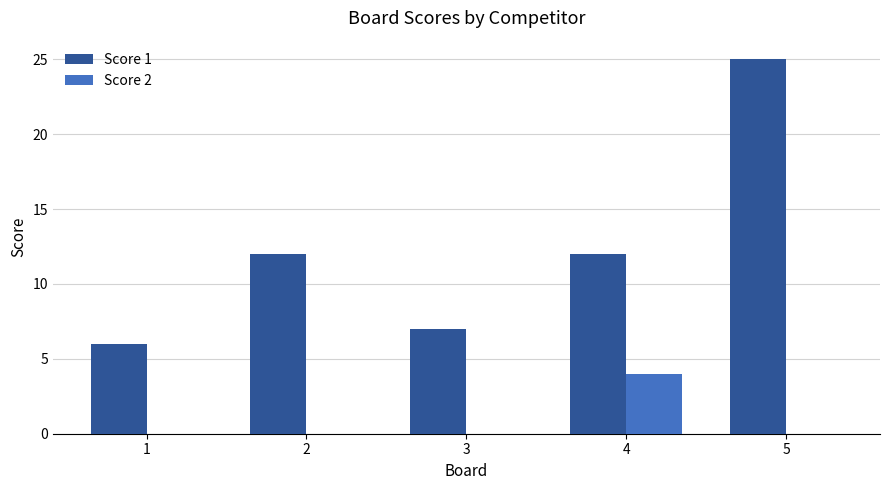

What is the difference between the Score 2 values at 1 and 4?

4